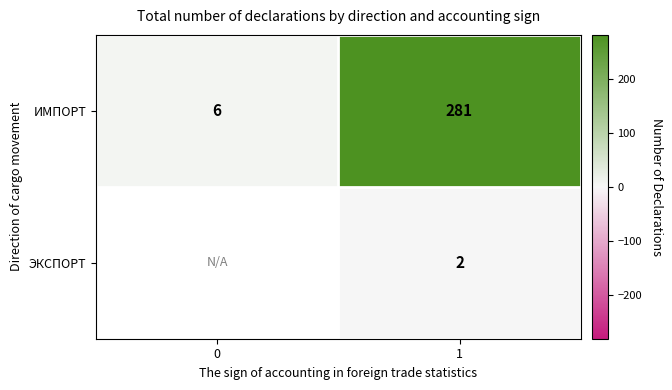

What is the total value across all series at 1?

283